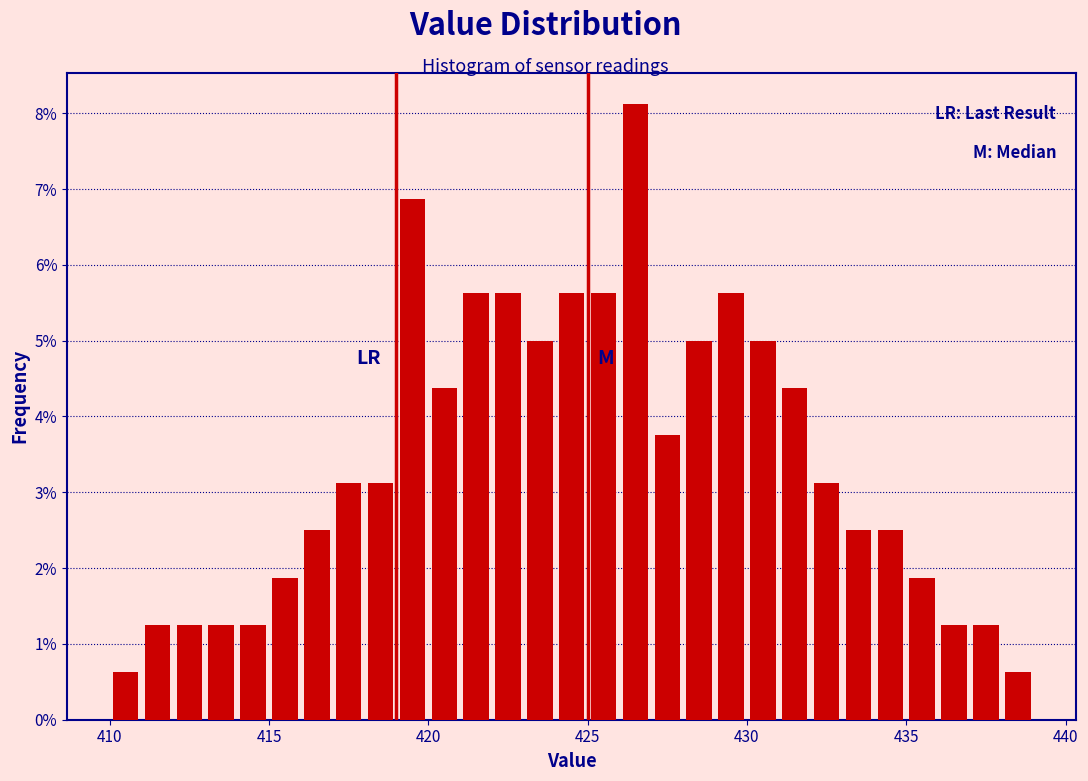

Around what value on the x-axis is the tallest bar? Give the approximate position of its centre, as read against the axis.

426.5